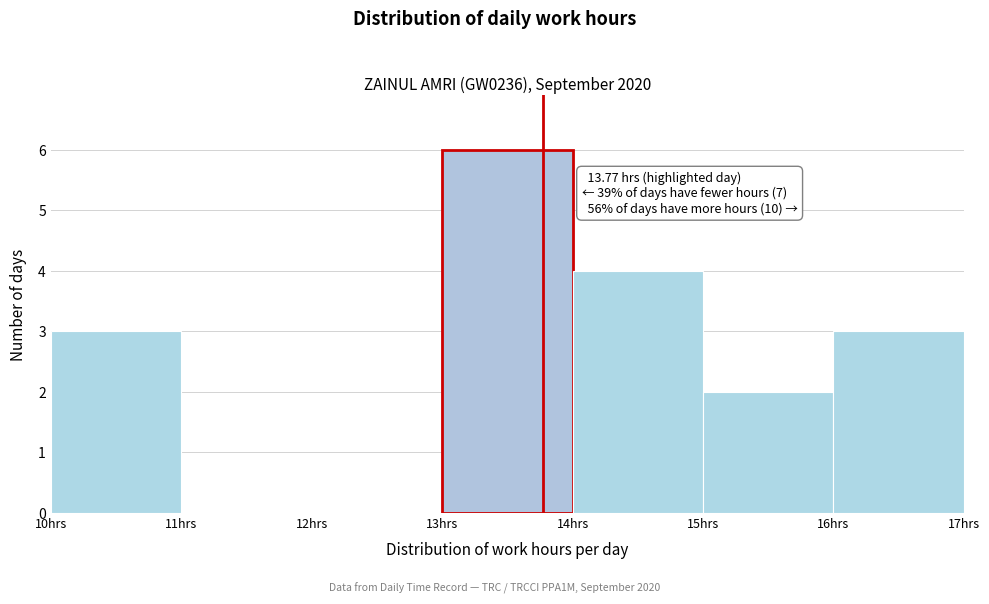

Over which range of the x-axis is the bar tallest?

13 to 14